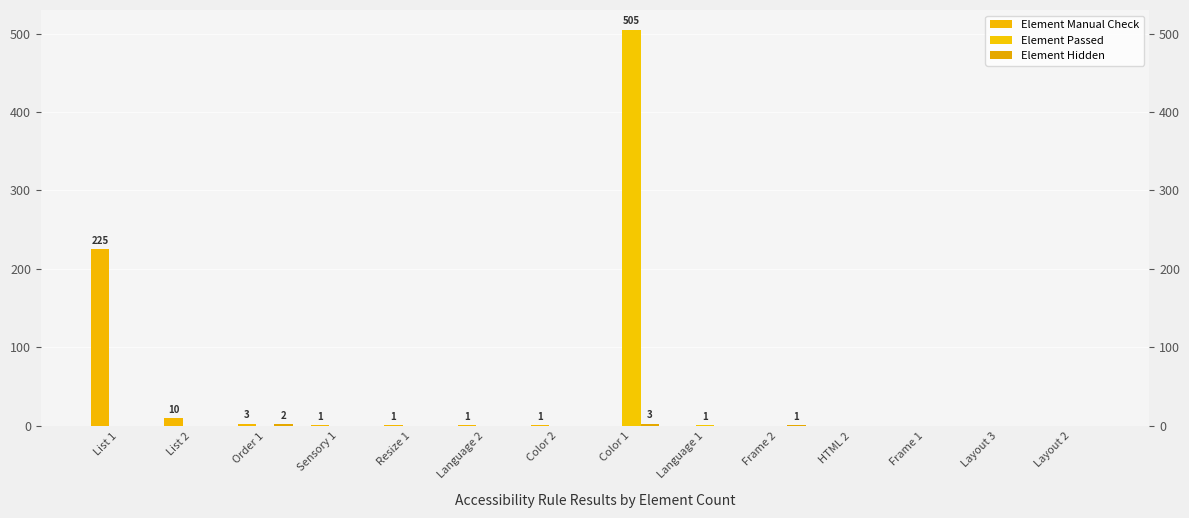

Which series has the largest total across all categories?

Element Passed